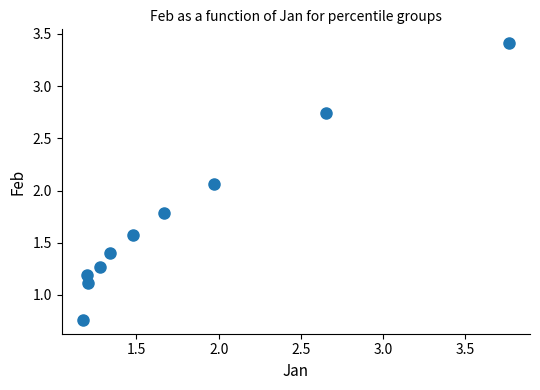

What is the range of X values (max minus min)?

2.6